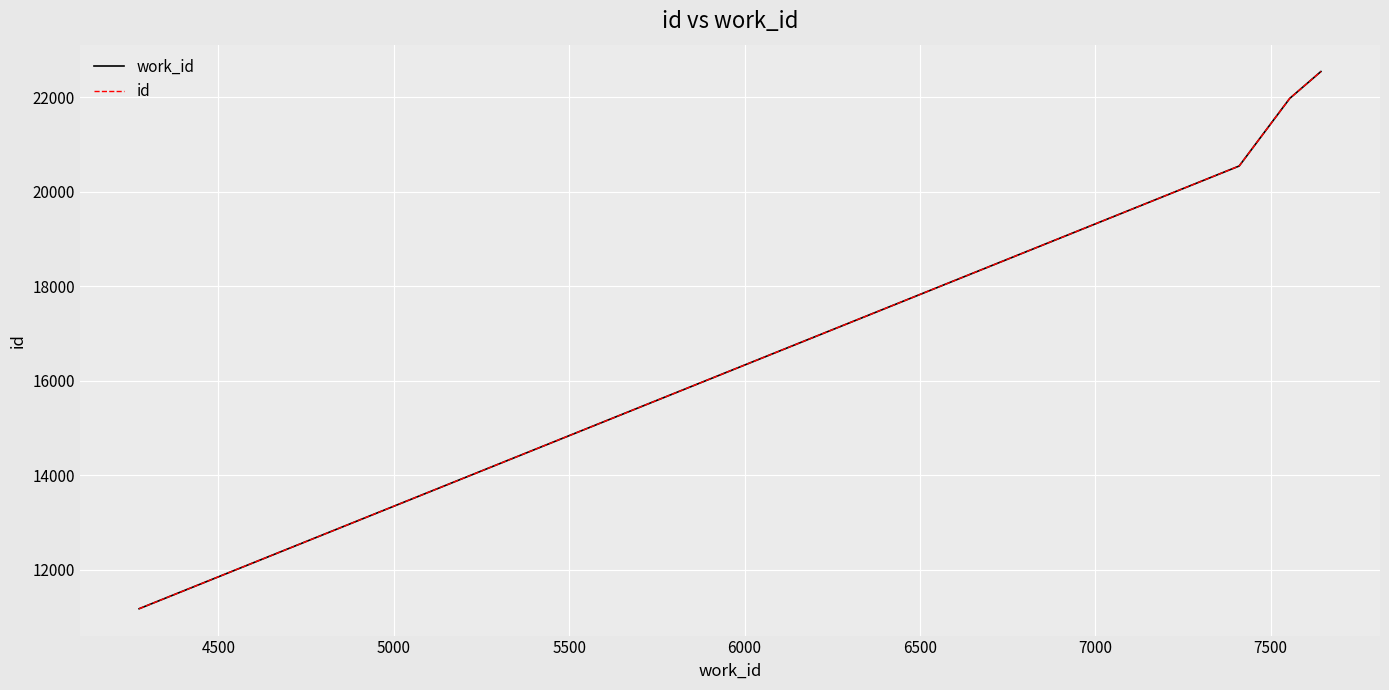

Does the chart have visible grid lines?

Yes